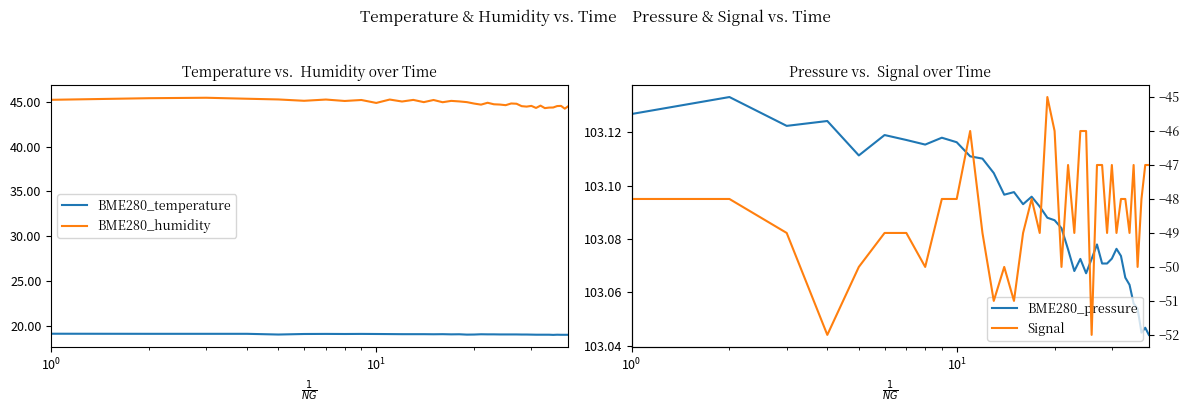

The BME280_temperature series shows 19.0 at 39. True or false?

True